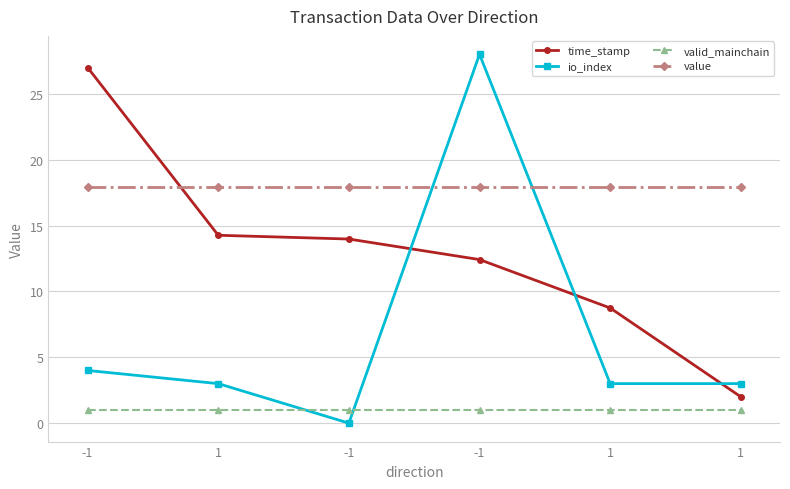

In io_index, how many points are lower than both neighbors (excluding endpoints)?

1